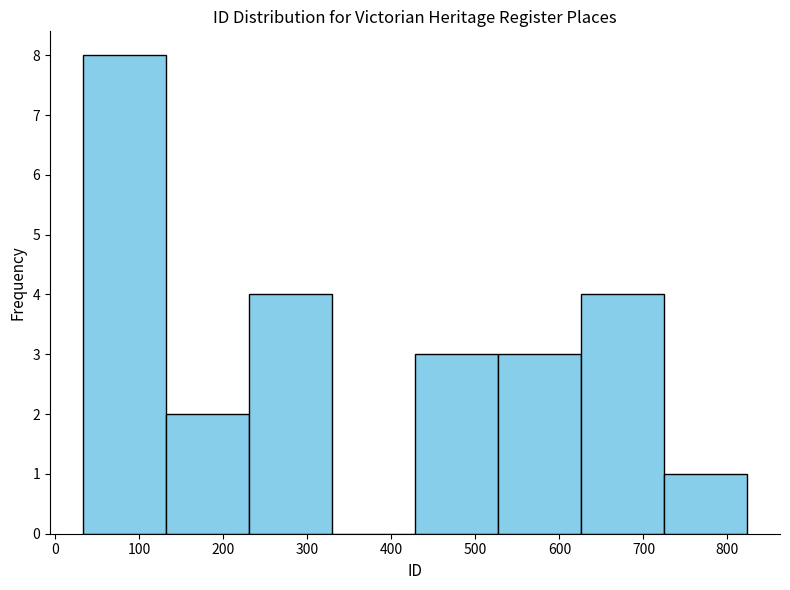

Reading left to right, transcribe this chart: for each bar, give the range it covers on the x-axis and its height. Neither the bar edges nor the heights are printed on the chart, so give them approximately, as read against the axes.

30 to 130: 8
130 to 230: 2
230 to 330: 4
330 to 430: 0
430 to 530: 3
530 to 630: 3
630 to 720: 4
720 to 820: 1